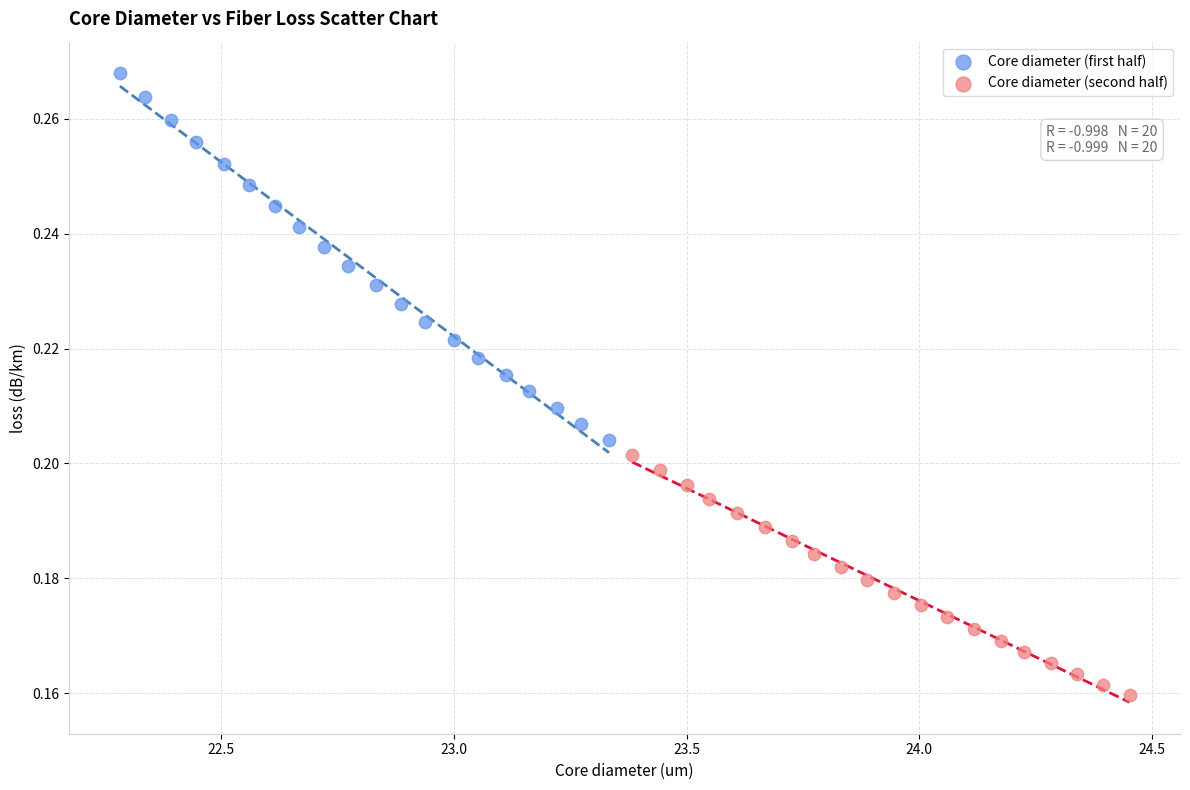

Which series reaches the maximum Y coordinate?

Core diameter (first half)